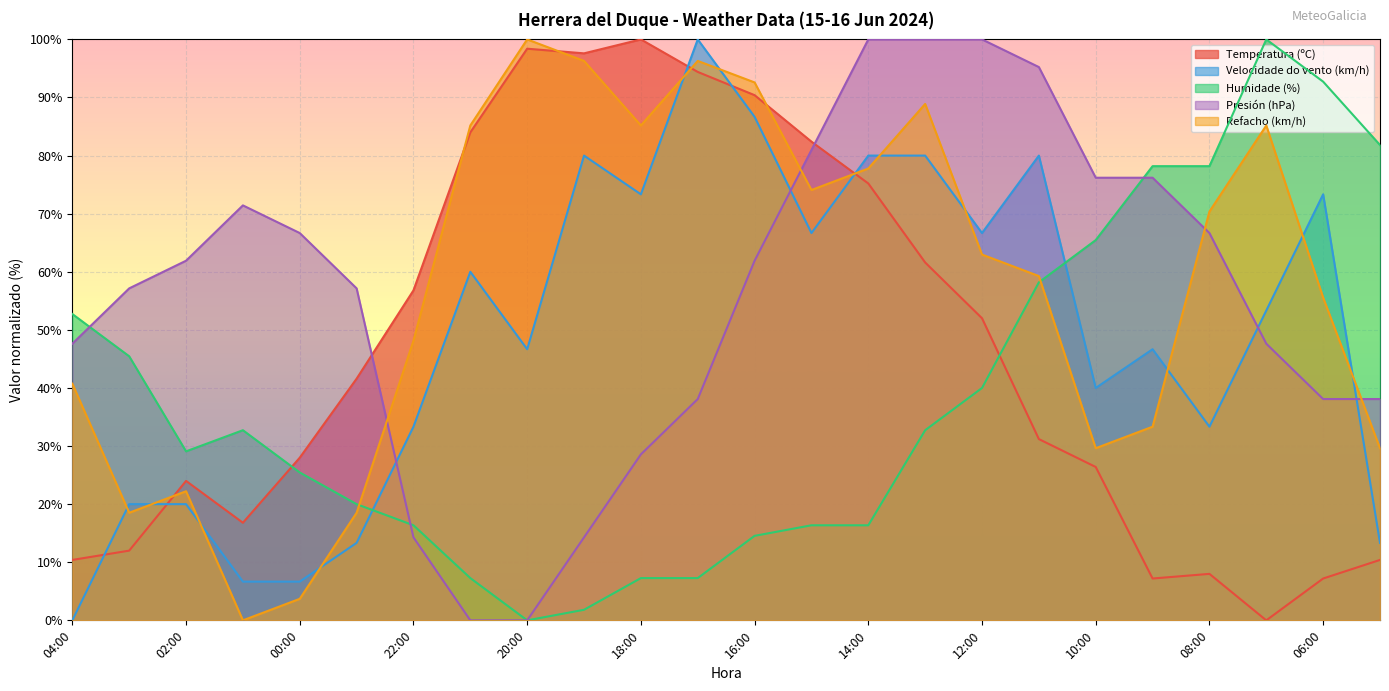

At which label does Presión (hPa) reach its peak?

14:00